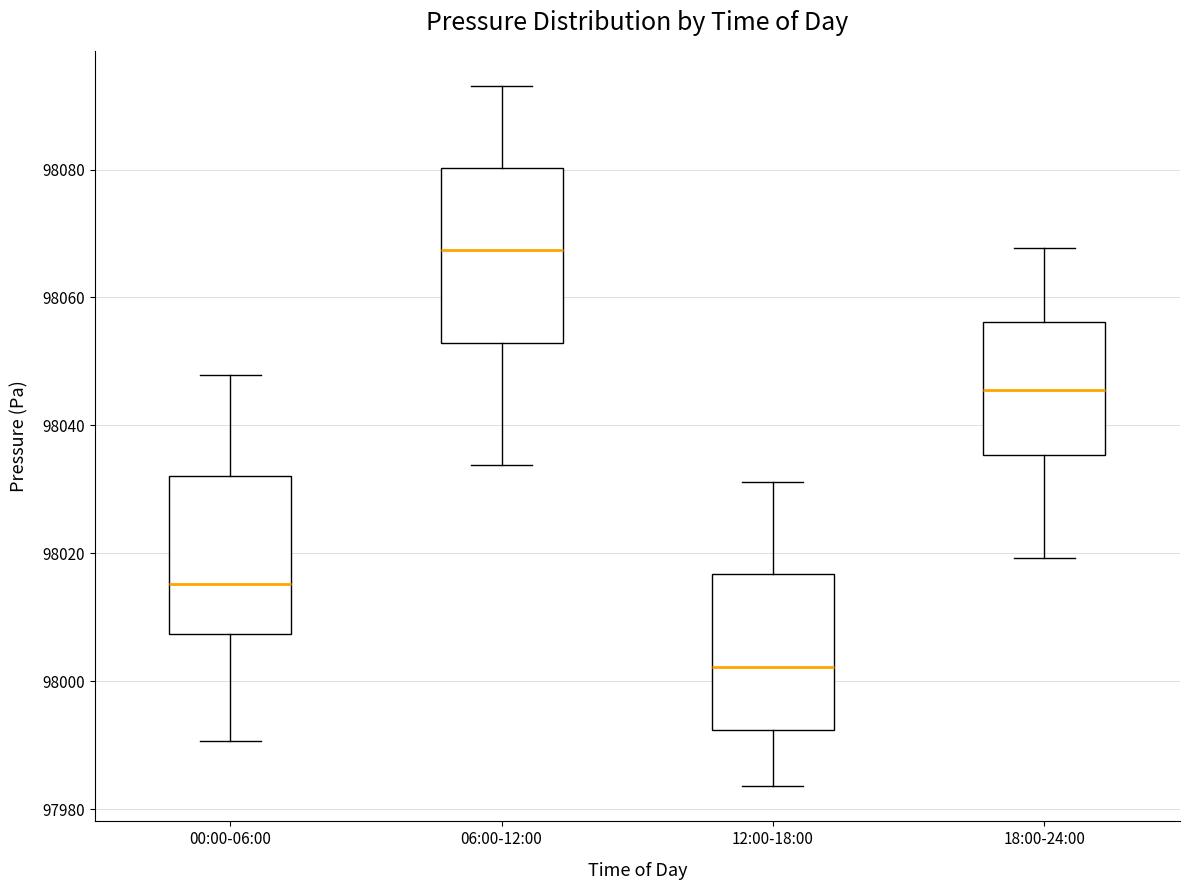

Which box's median line is the highest?

06:00-12:00